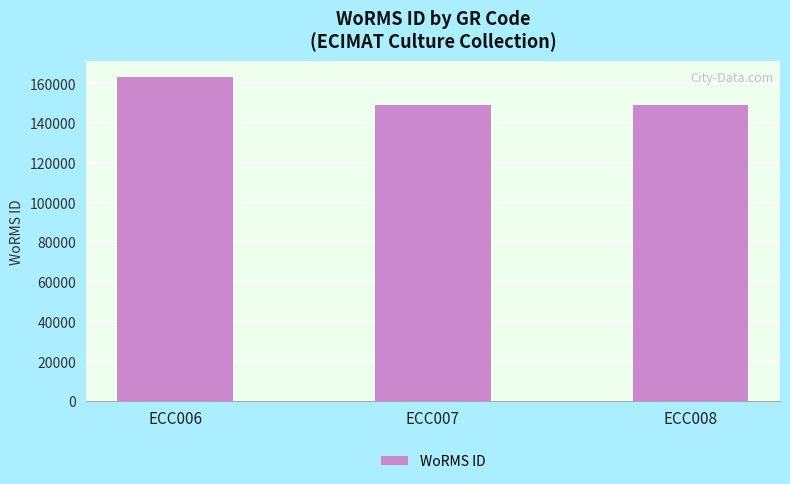

What is the sum of the values at ECC008 and ECC006?

311998